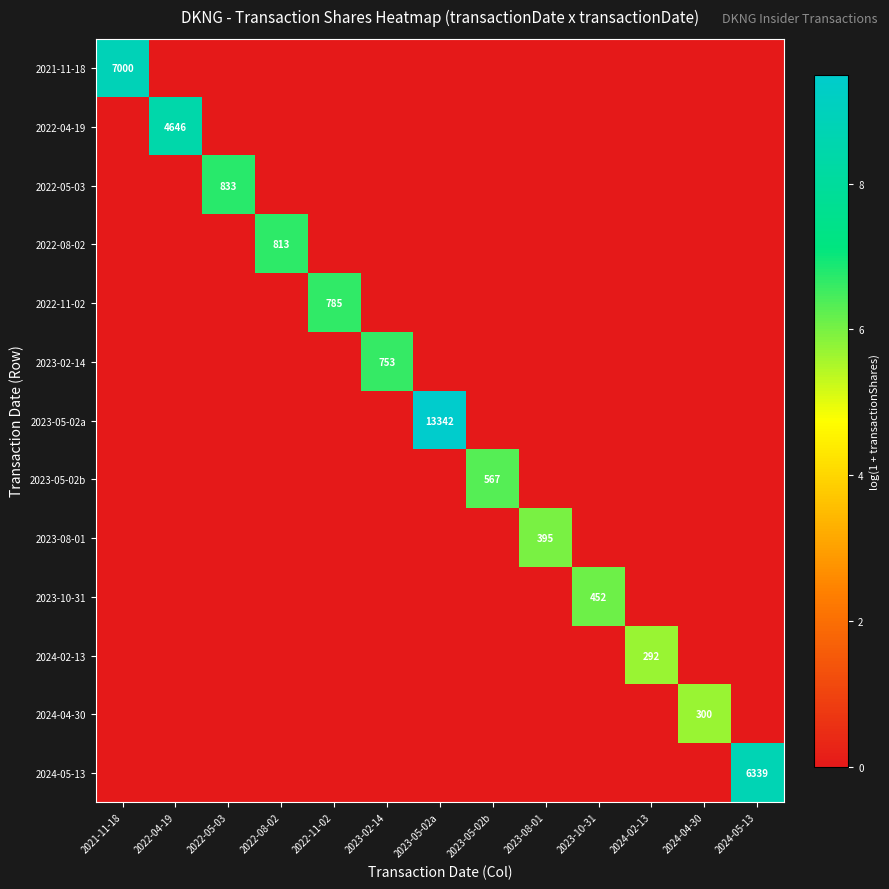

How many values in the 2023-05-02b series exceed 0?

1